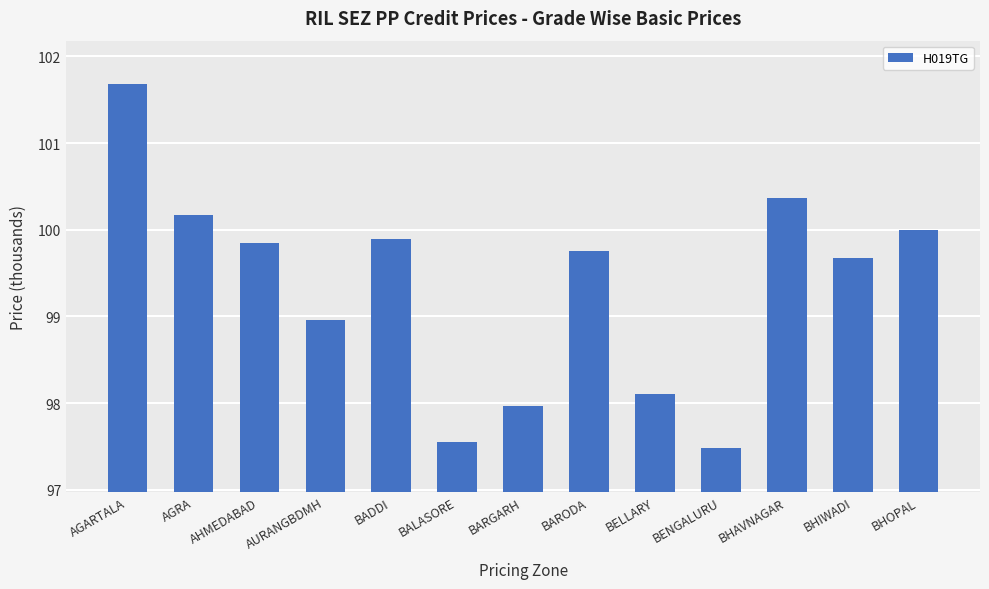

What is the label of the 13th bar from the left?

BHOPAL